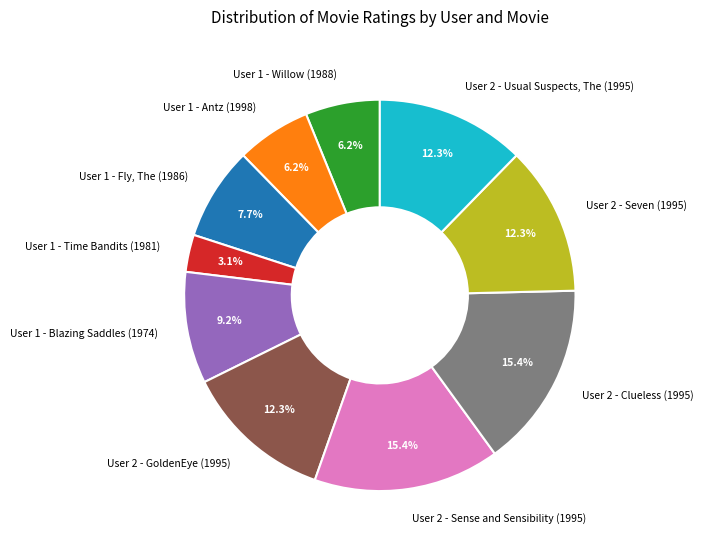

What percentage is NOT represented by User 1 - Willow (1988)?

93.8%